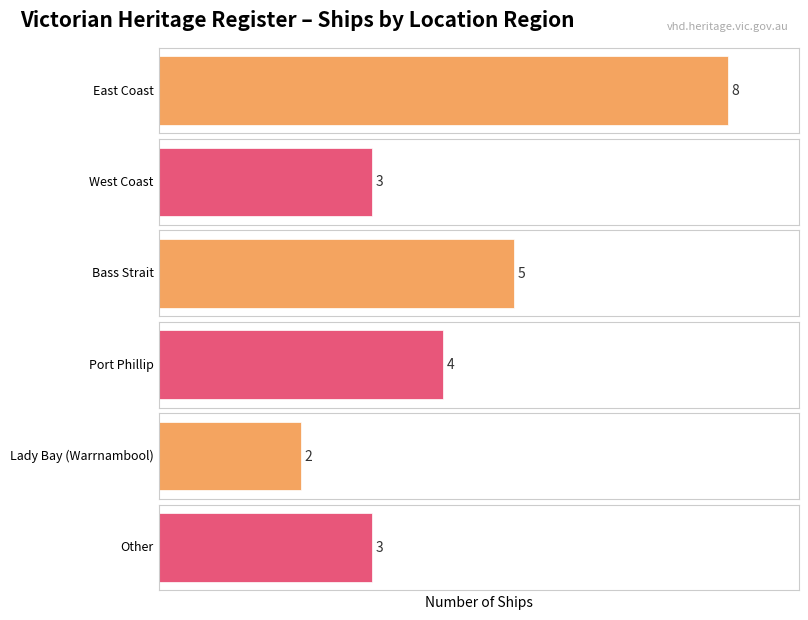

The chart shows a value of 1 at 2. True or false?

False